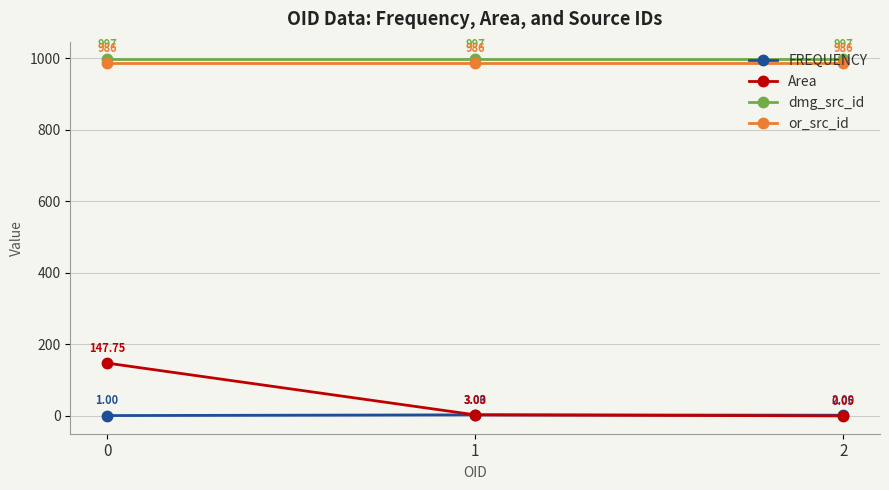

At how many categories does at least one series exceed 383?

3